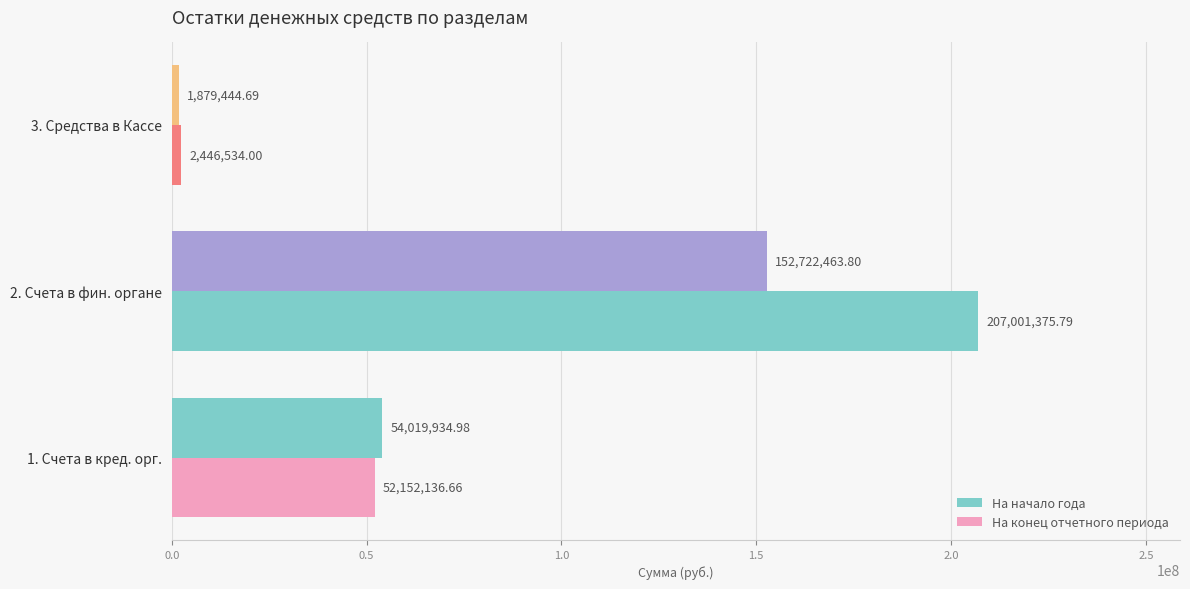

List the series in order of their peak value, lowest first.

На начало года, На конец отчетного периода